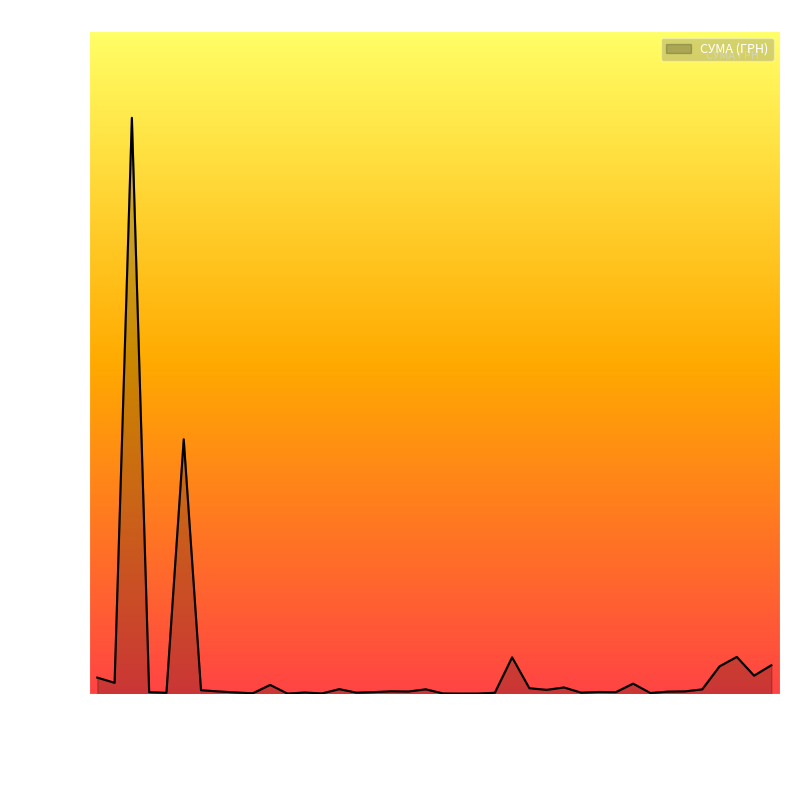

What is the maximum value shown in the chart?

282495.1